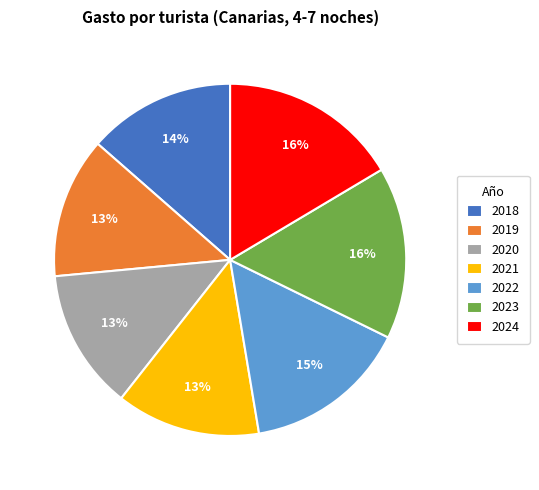

What percentage is the 2020 slice, to the nearest percent?

13%